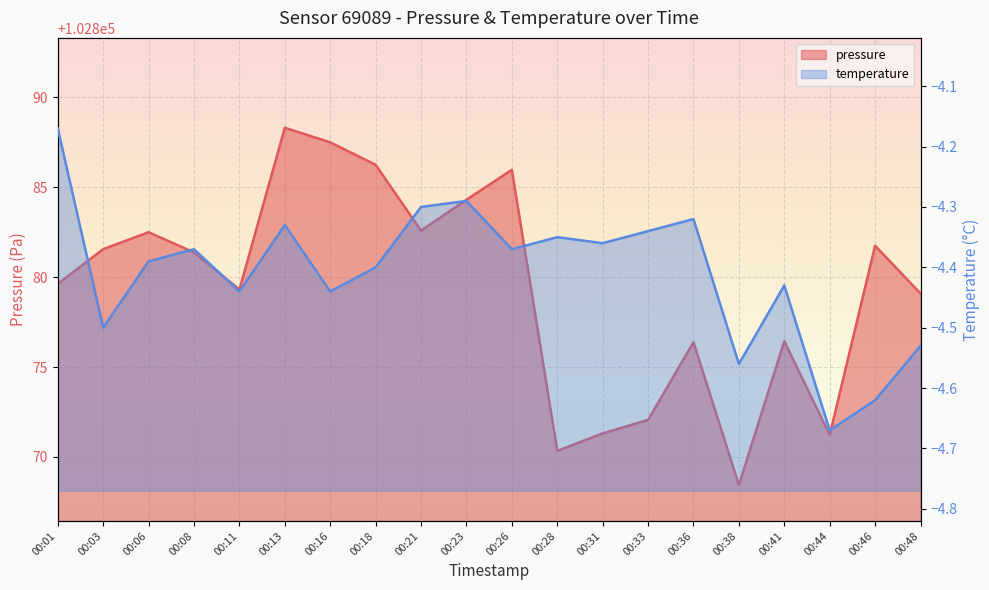

True or false: temperature and pressure cross at least once.

False